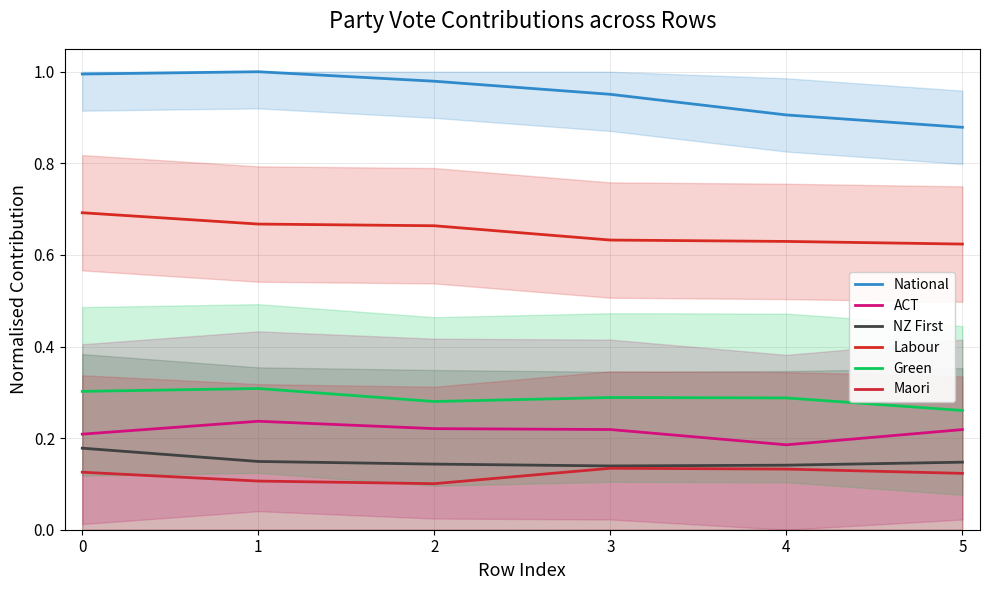

Reading right to left, what are all the values shown in this chart?

National: 0.9	0.9	1.0	1.0	1.0	1.0
ACT: 0.2	0.2	0.2	0.2	0.2	0.2
NZ First: 0.1	0.1	0.1	0.1	0.1	0.2
Labour: 0.6	0.6	0.6	0.7	0.7	0.7
Green: 0.3	0.3	0.3	0.3	0.3	0.3
Maori: 0.1	0.1	0.1	0.1	0.1	0.1